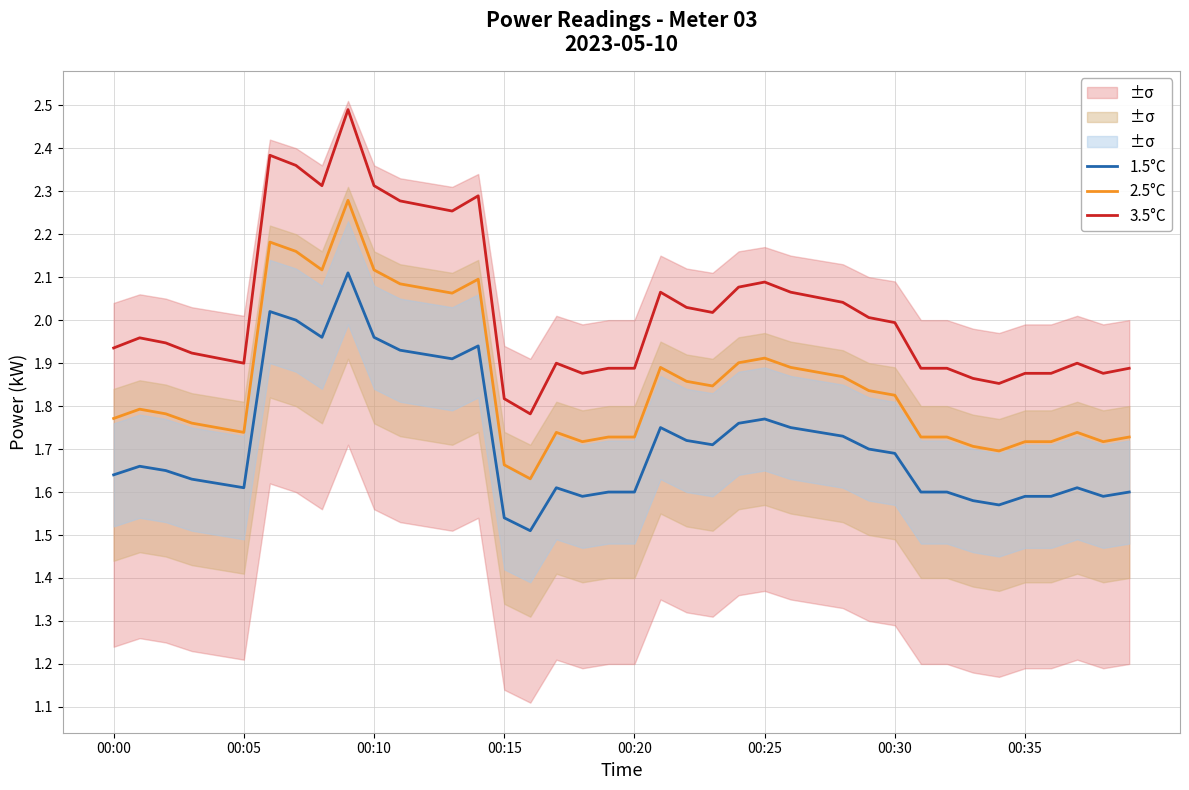

Reading left to right, list all the values displayed in this chart.

1.5°C: 1.6	1.7	1.6	1.6	1.6	1.6	2.0	2.0	2.0	2.1	2.0	1.9	1.9	1.9	1.9	1.5	1.5	1.6	1.6	1.6	1.6	1.8	1.7	1.7	1.8	1.8	1.8	1.7	1.7	1.7	1.7	1.6	1.6	1.6	1.6	1.6	1.6	1.6	1.6	1.6
2.5°C: 1.8	1.8	1.8	1.8	1.7	1.7	2.2	2.2	2.1	2.3	2.1	2.1	2.1	2.1	2.1	1.7	1.6	1.7	1.7	1.7	1.7	1.9	1.9	1.8	1.9	1.9	1.9	1.9	1.9	1.8	1.8	1.7	1.7	1.7	1.7	1.7	1.7	1.7	1.7	1.7
3.5°C: 1.9	2.0	1.9	1.9	1.9	1.9	2.4	2.4	2.3	2.5	2.3	2.3	2.3	2.3	2.3	1.8	1.8	1.9	1.9	1.9	1.9	2.1	2.0	2.0	2.1	2.1	2.1	2.1	2.0	2.0	2.0	1.9	1.9	1.9	1.9	1.9	1.9	1.9	1.9	1.9